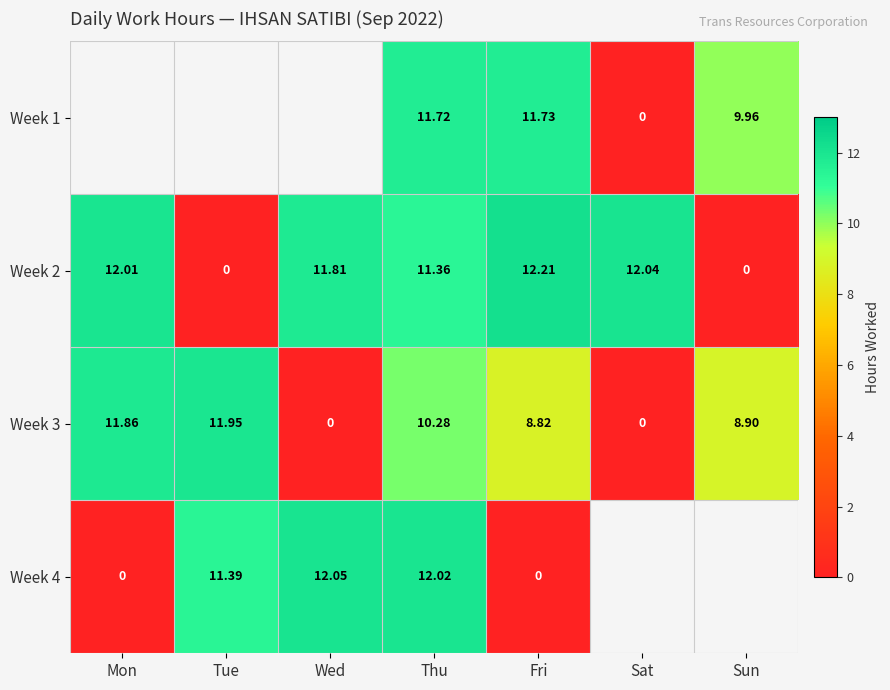

At which category is the sum across all series the highest?

Thu